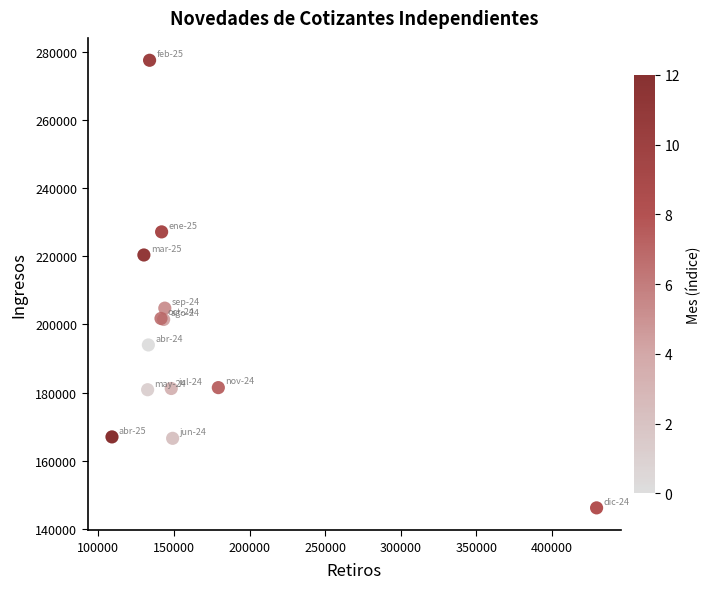

What Y value in the scatter plot is closest to 211840?

204782